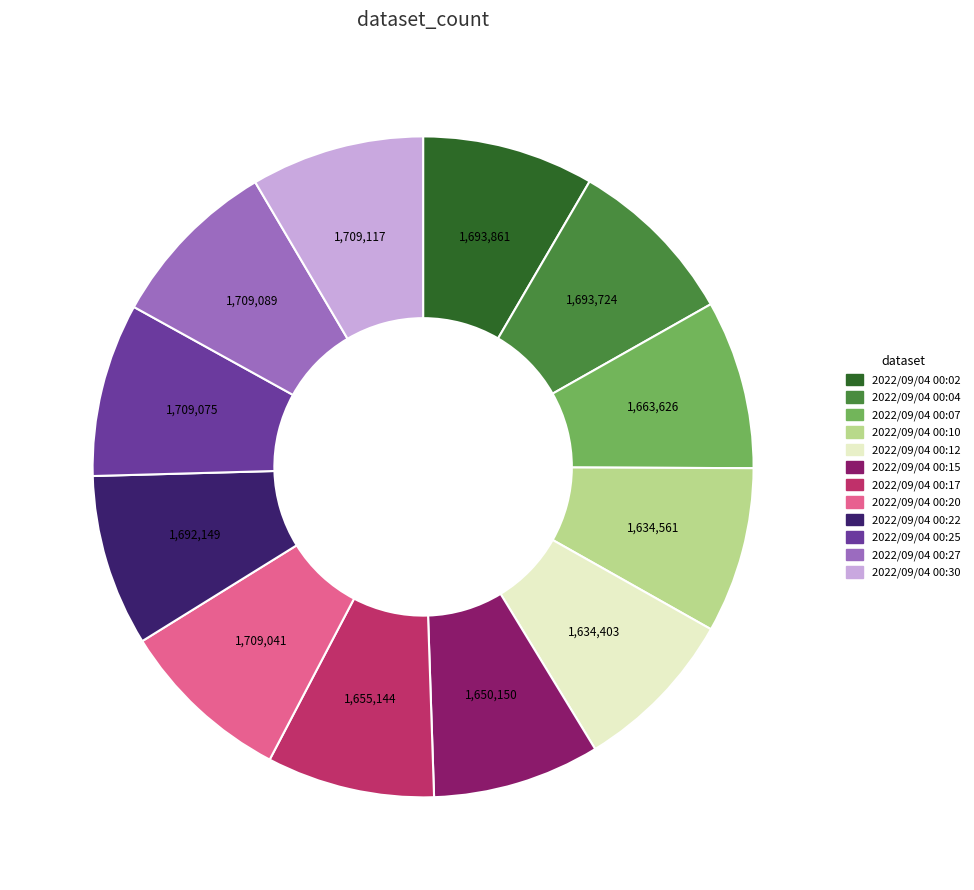

Is there a majority slice in this chart?

No